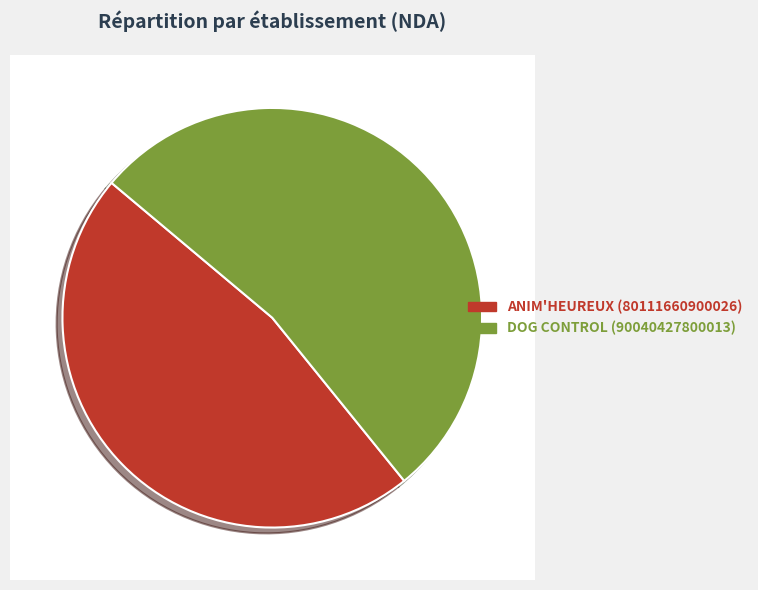

True or false: ANIM'HEUREUX accounts for 57% of the total.

False